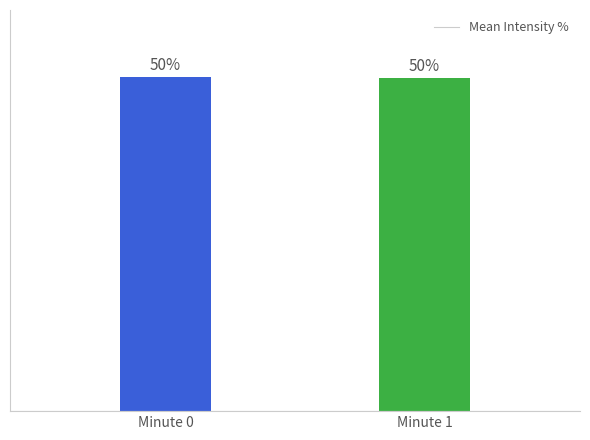

At which label does the data first exceed 50?

Minute 0